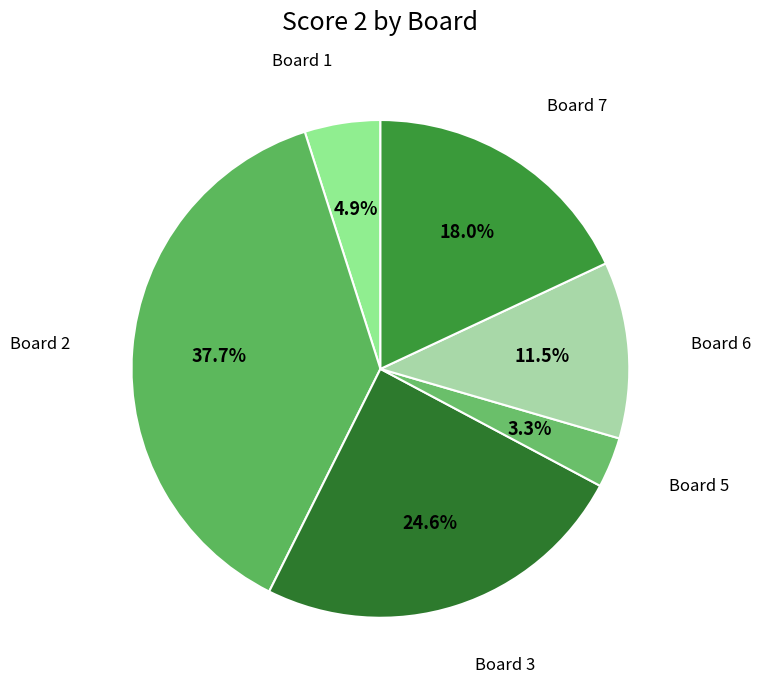

How many segments does this pie chart have?

6